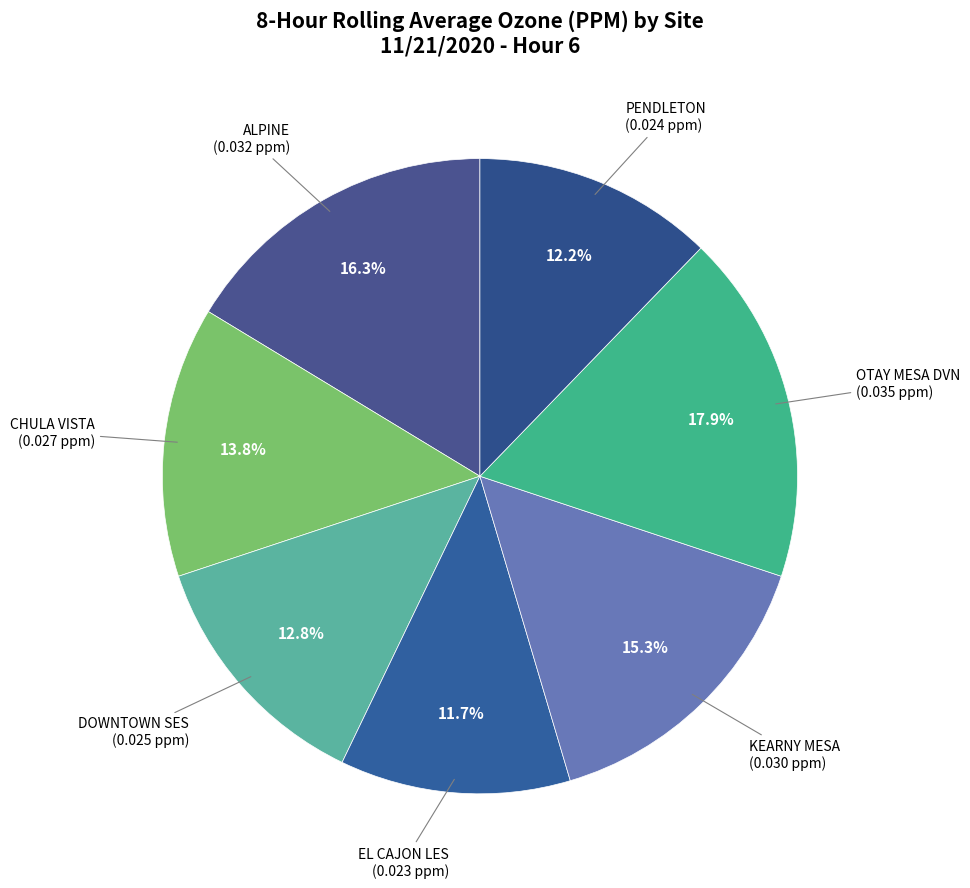

Rank the categories by value from highest to lowest.

OTAY MESA DVN, ALPINE, KEARNY MESA, CHULA VISTA, DOWNTOWN SES, PENDLETON, EL CAJON LES